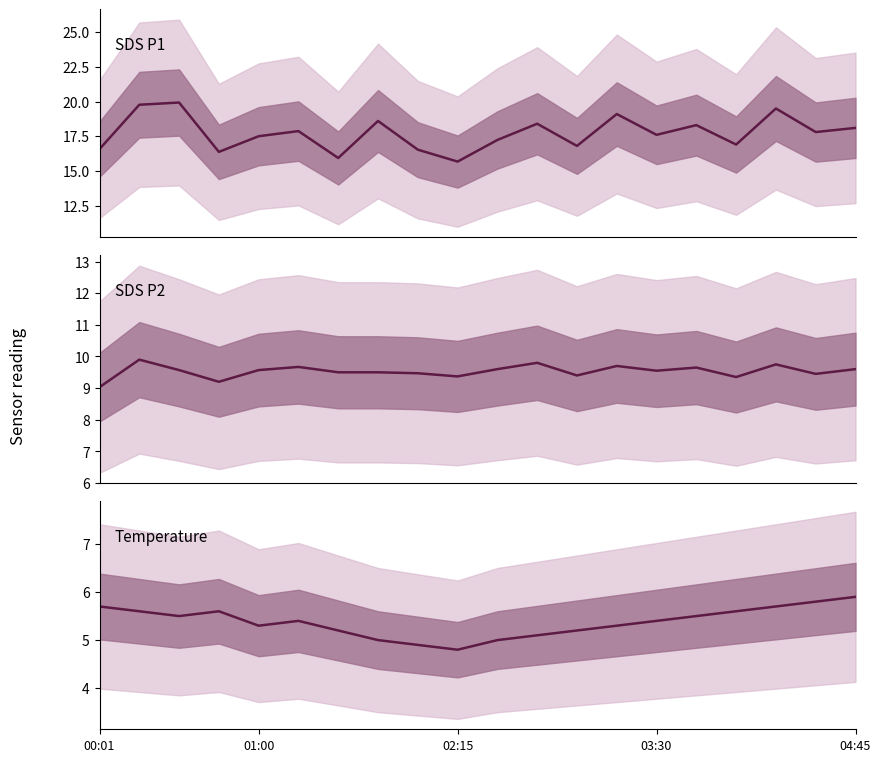

What is the difference between the highest and lowest values at 11?

13.3